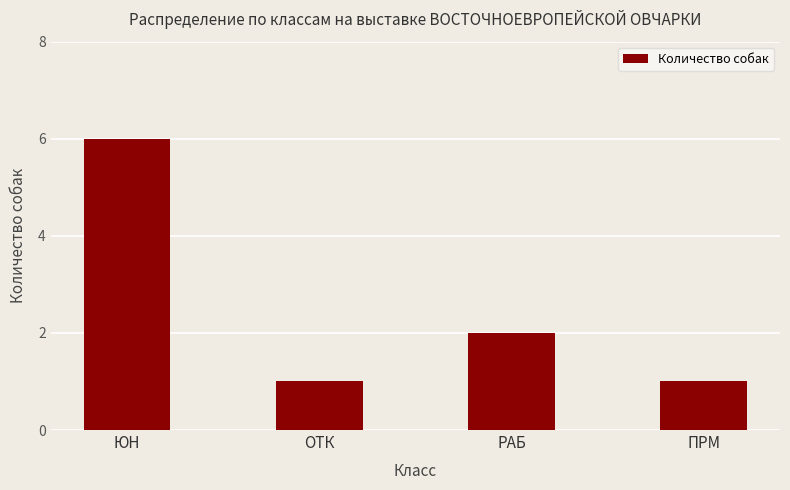

At which label does the data first exceed 2?

ЮН